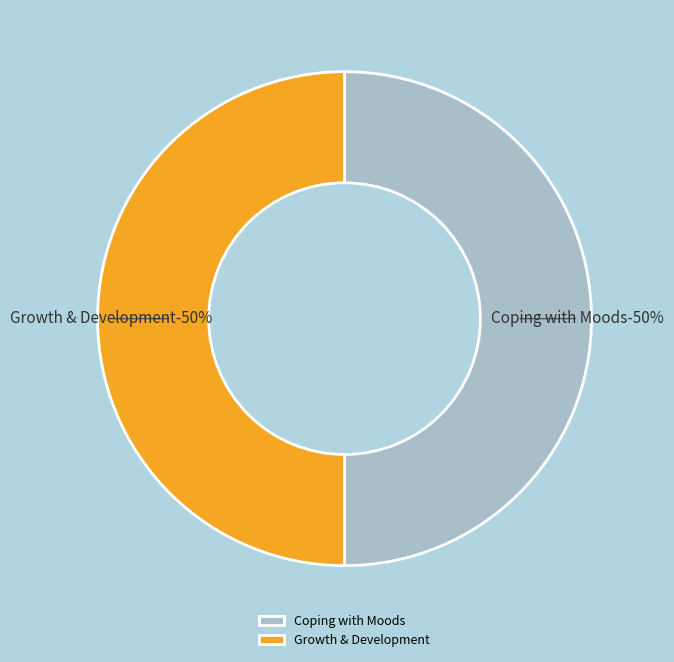

What percentage is the Growth & Development slice, to the nearest percent?

50%